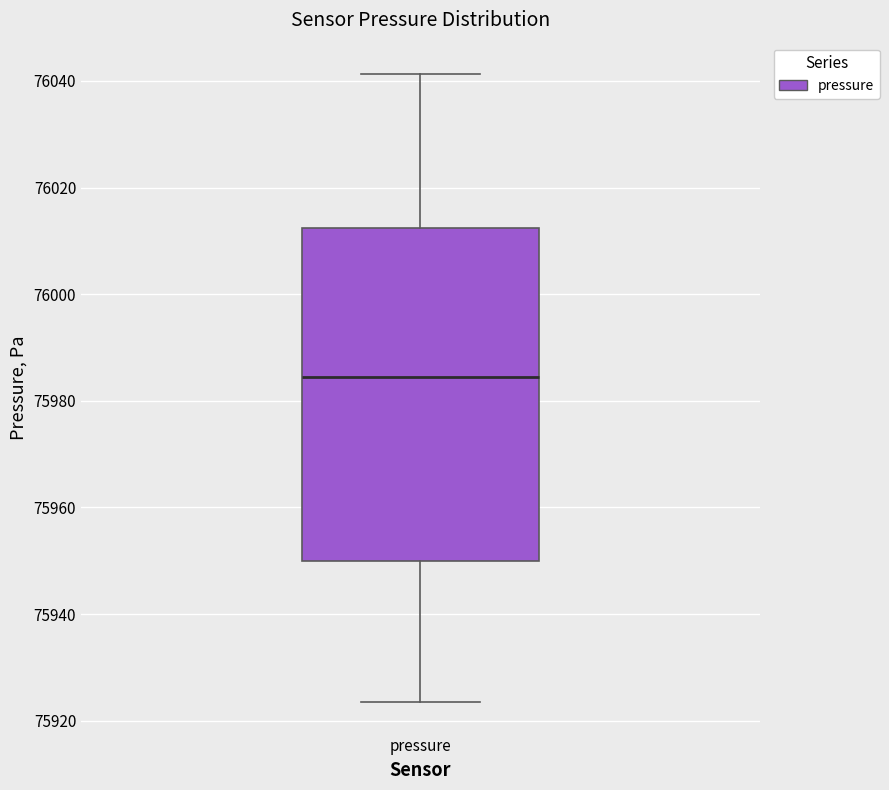

Read this box plot against the y-axis: the position of the median line, the range covered by the box, and the ends of both whiskers. The values are not printed on the chart, so give them approximately, as read against the axis.

median 75984, box 75950 to 76012, whiskers 75924 to 76042